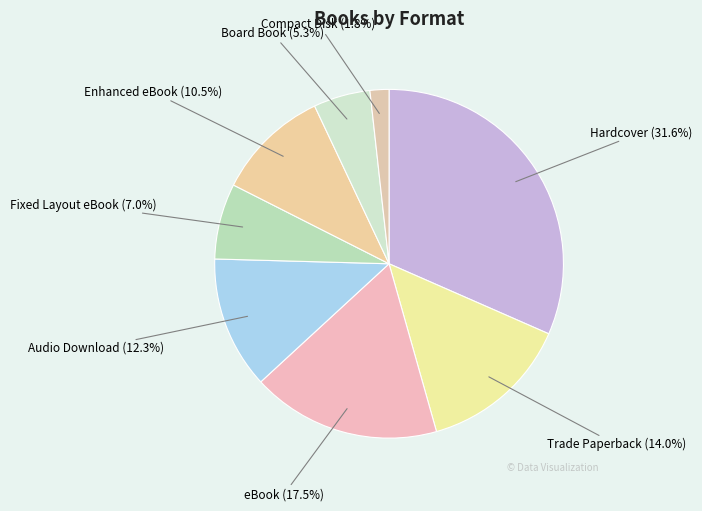

Rank the categories by value from highest to lowest.

Hardcover, eBook, Trade Paperback, Audio Download, Enhanced eBook, Fixed Layout eBook, Board Book, Compact Disk